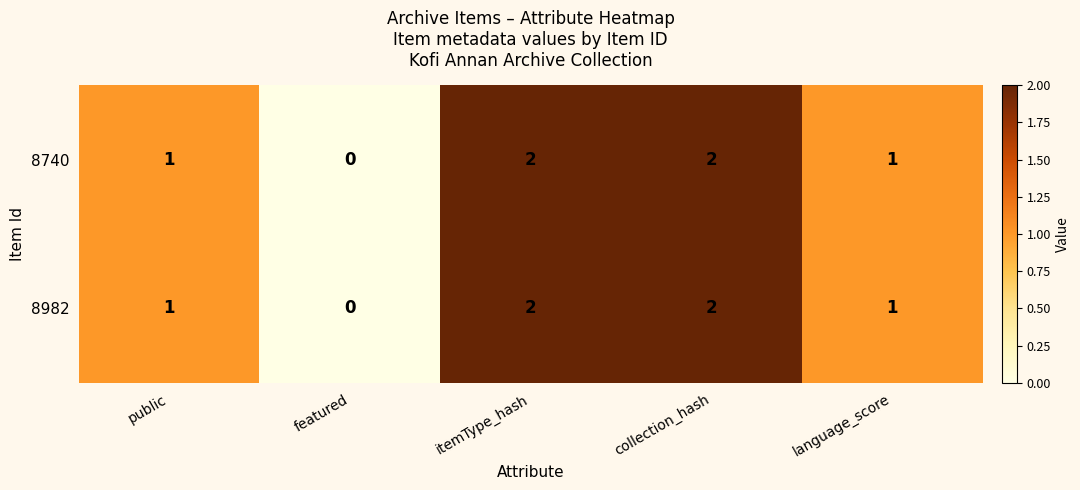

What is the approximate value of 8740 at itemType_hash?

3